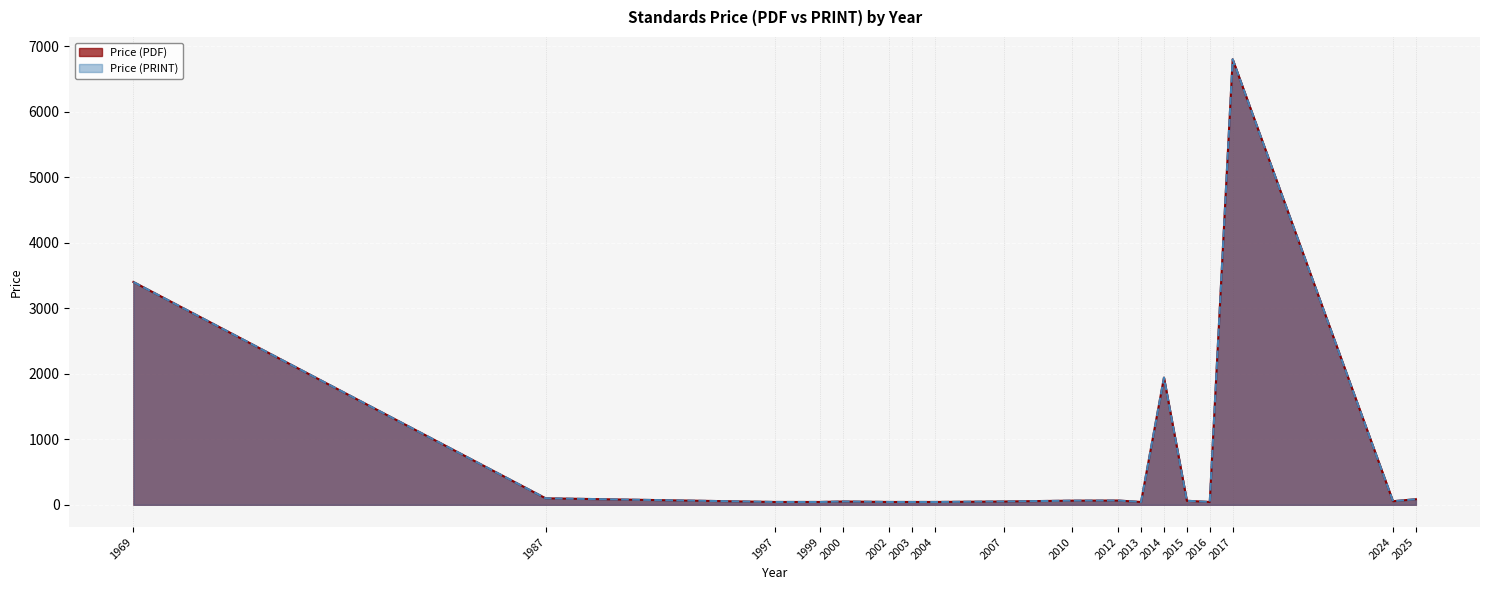

Which series has the largest total across all categories?

Price (PDF)